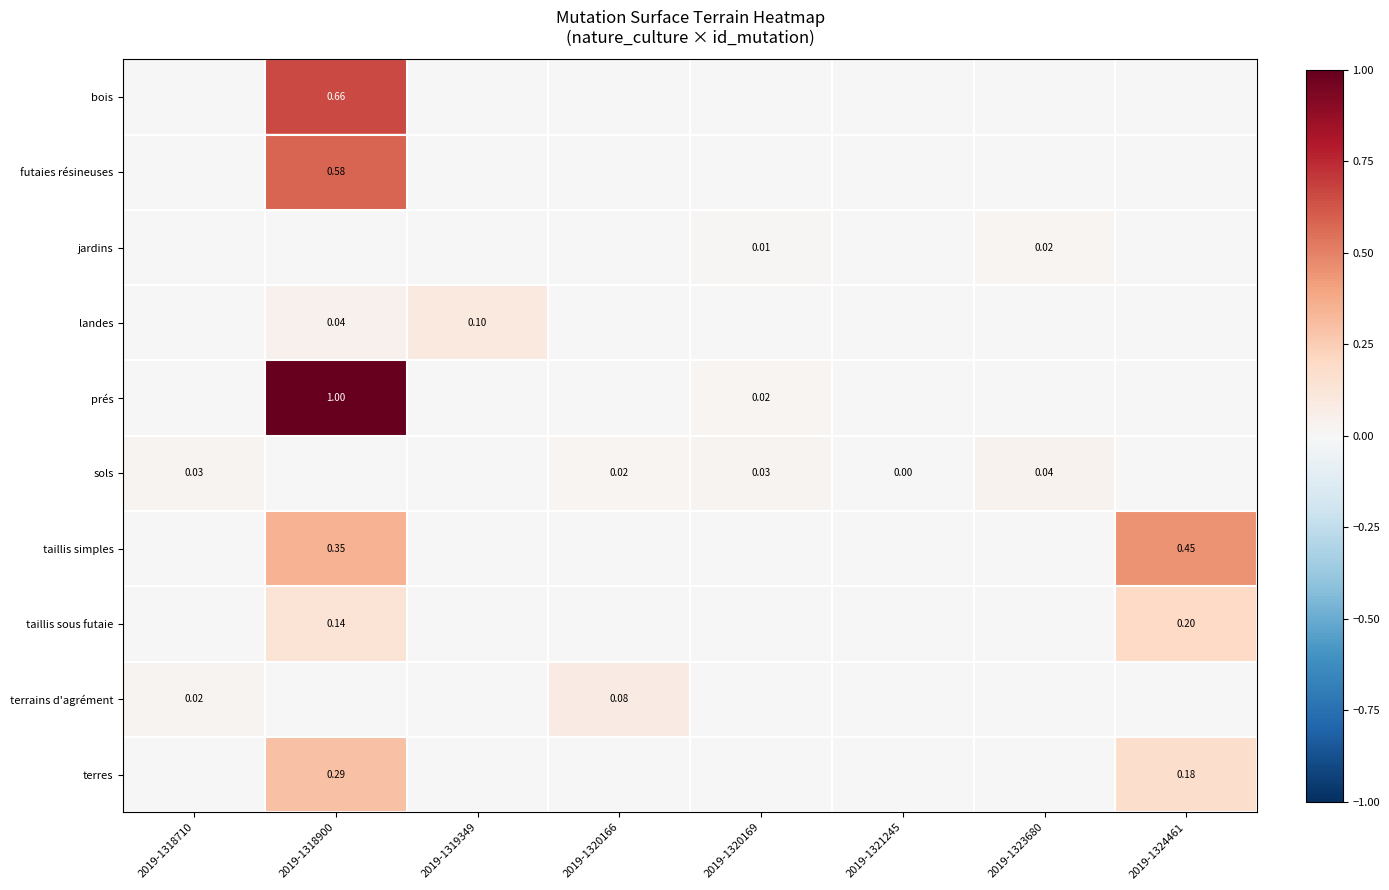

Is it true that sols equals 0.0 at 2019-1318900?

False